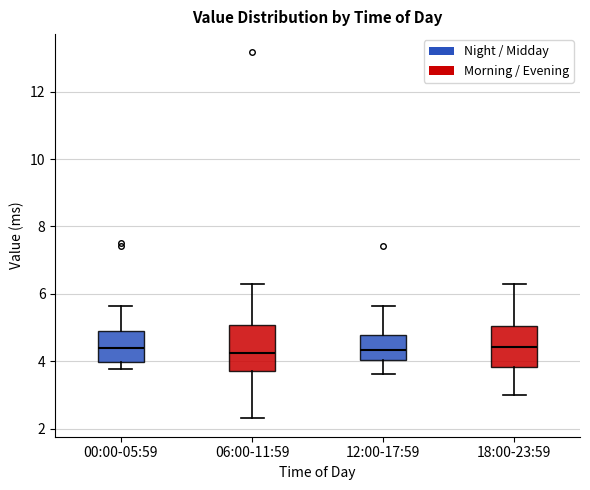

Reading left to right, transcribe this box plot: for each box, give where its median line is, the range the box spans, and where its two whiskers end, as read against the y-axis. The values are not printed on the chart, so give them approximately, as read against the axis.

00:00-05:59: median 4.4, box 4.0 to 5.0, whiskers 3.8 to 5.6
06:00-11:59: median 4.2, box 3.8 to 5.0, whiskers 2.4 to 6.4
12:00-17:59: median 4.4, box 4.0 to 4.8, whiskers 3.6 to 5.6
18:00-23:59: median 4.4, box 3.8 to 5.0, whiskers 3.0 to 6.4